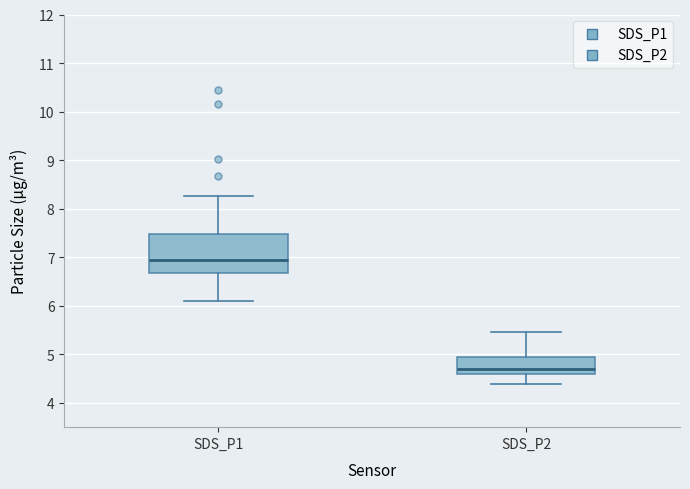

Reading left to right, read every box against the y-axis: the position of its median line, the range the box covers, and the ends of its whiskers. The values are not printed on the chart, so give them approximately, as read against the axis.

SDS_P1: median 7.0, box 6.7 to 7.5, whiskers 6.1 to 8.3
SDS_P2: median 4.7, box 4.6 to 5.0, whiskers 4.4 to 5.5